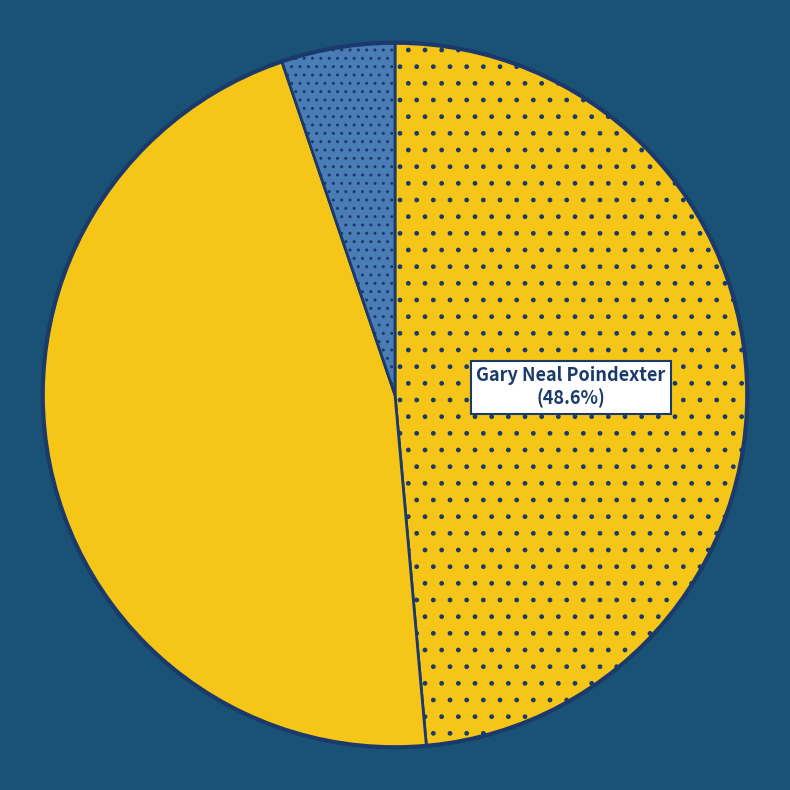

Which category has the biggest portion of the pie?

Gary Neal Poindexter